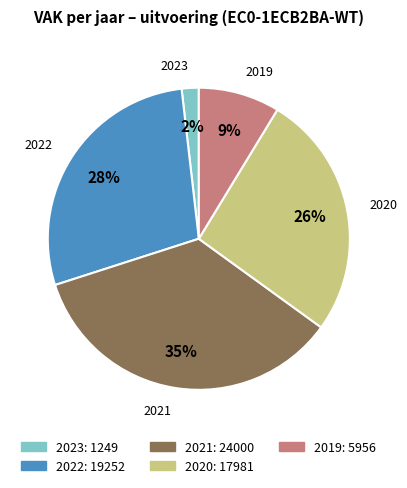

Is there a majority slice in this chart?

No